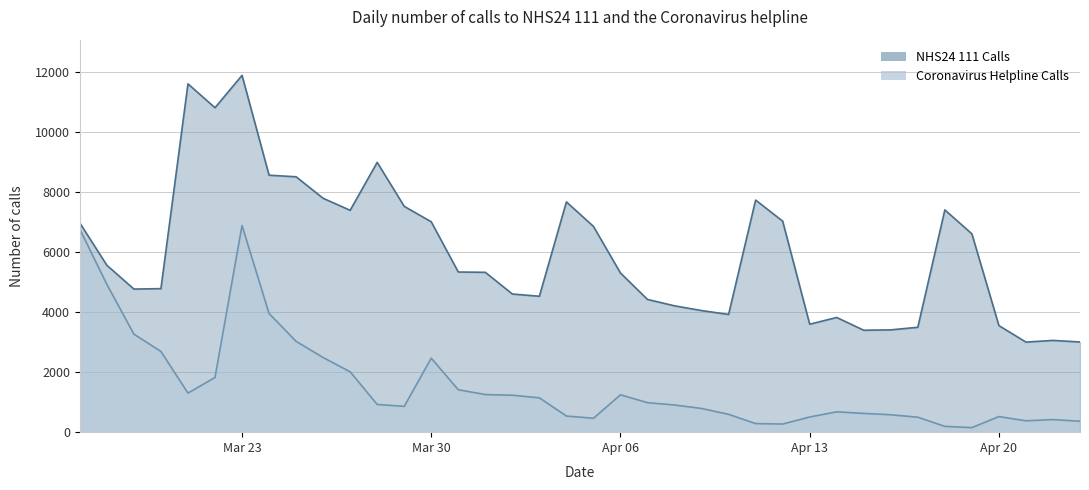

At which category does the chart reach its peak across all series?

Mar 23